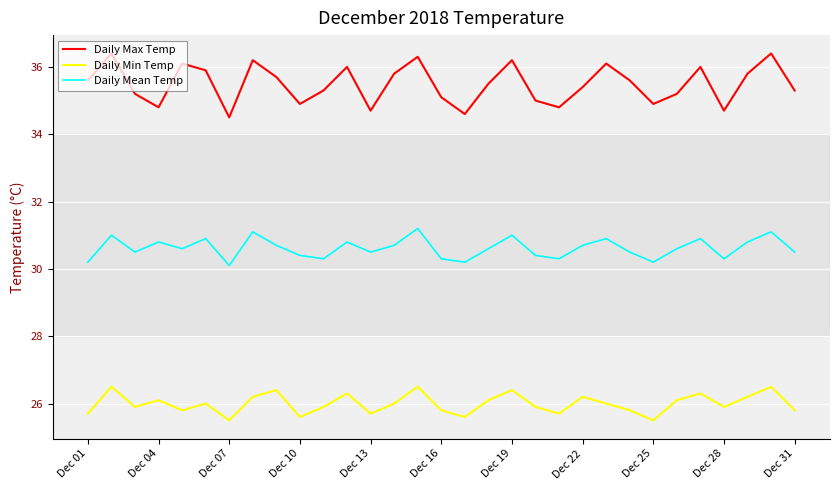

Which series has the widest spread of values?

Daily Max Temp